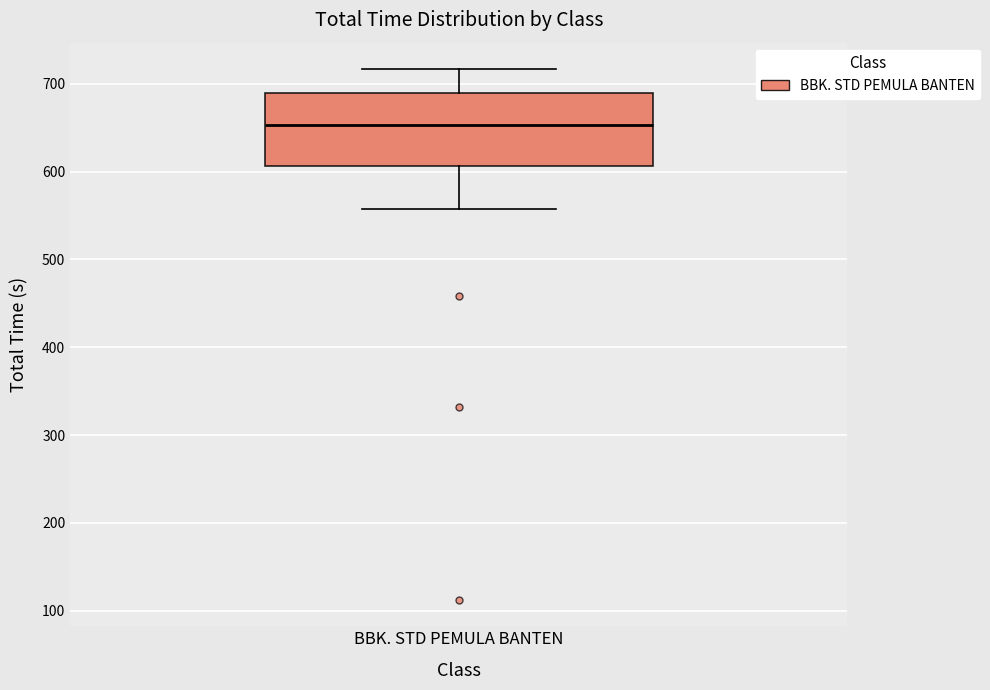

Where does the median line of the box for BBK. STD PEMULA BANTEN sit on the y-axis? The values are not printed on the chart, so give them approximately, as read against the axis.

650